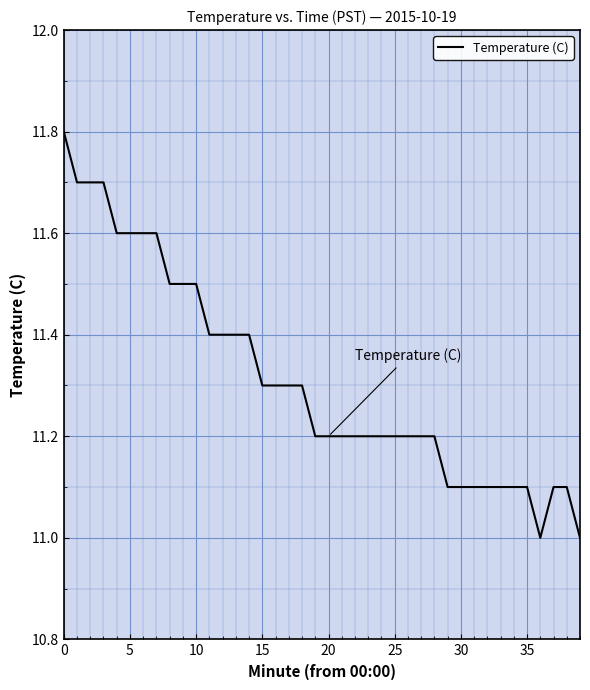

What is the maximum value shown in the chart?

11.8